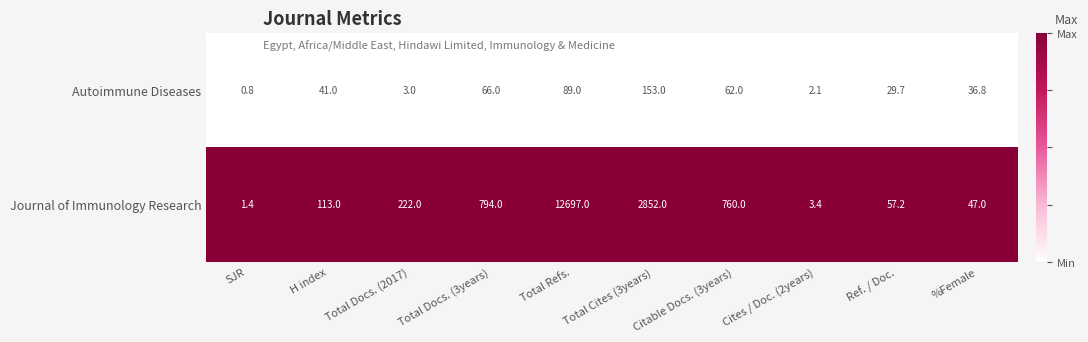

Rank the series at Total Docs. (2017) from highest to lowest value.

Journal of Immunology Research, Autoimmune Diseases